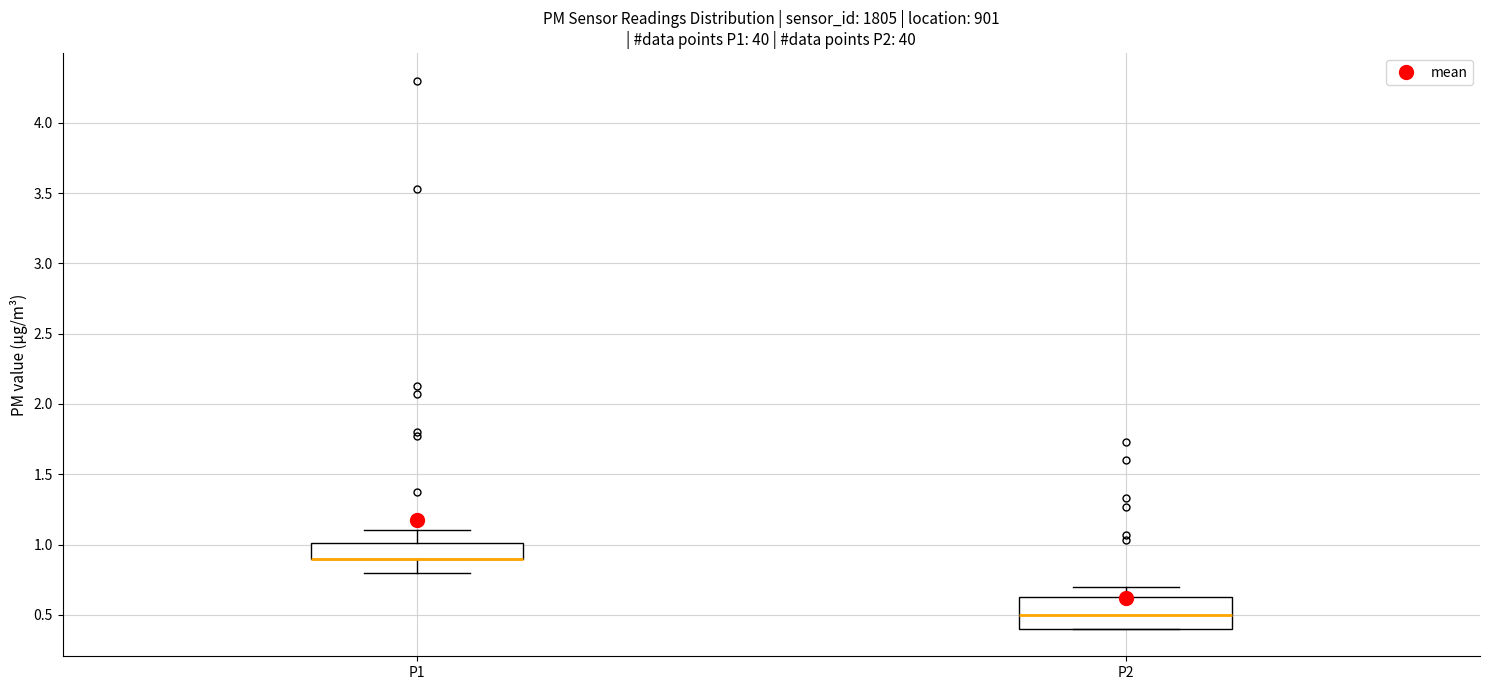

Reading left to right, transcribe this box plot: for each box, give where its median line is, the range the box spans, and where its two whiskers end, as read against the y-axis. The values are not printed on the chart, so give them approximately, as read against the axis.

P1: median 0.90 (drawn on the box's lower edge), box 0.90 to 1.00, whiskers 0.80 to 1.10
P2: median 0.50, box 0.40 to 0.65, whiskers 0.40 to 0.70